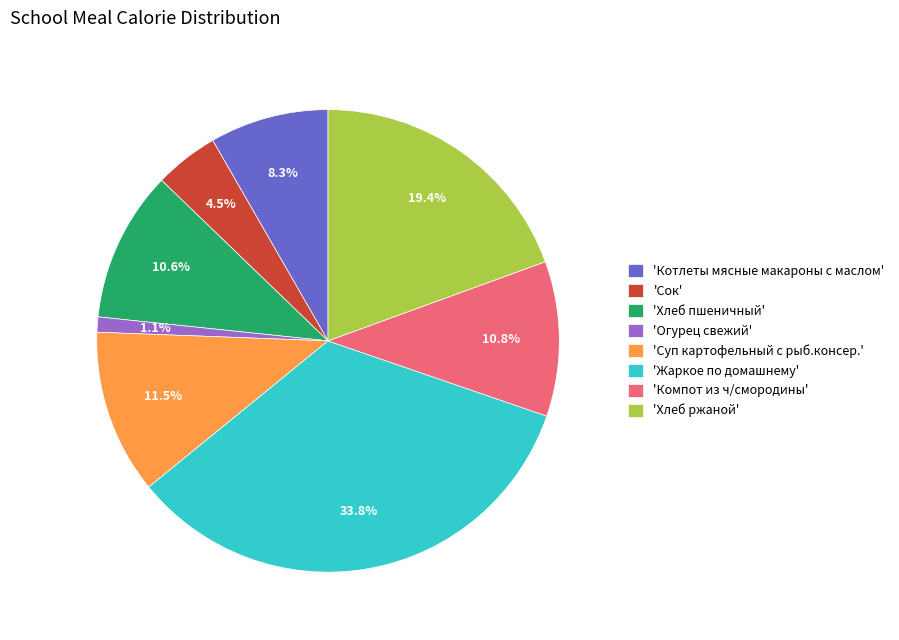

Which category has the biggest portion of the pie?

'Жаркое по домашнему'